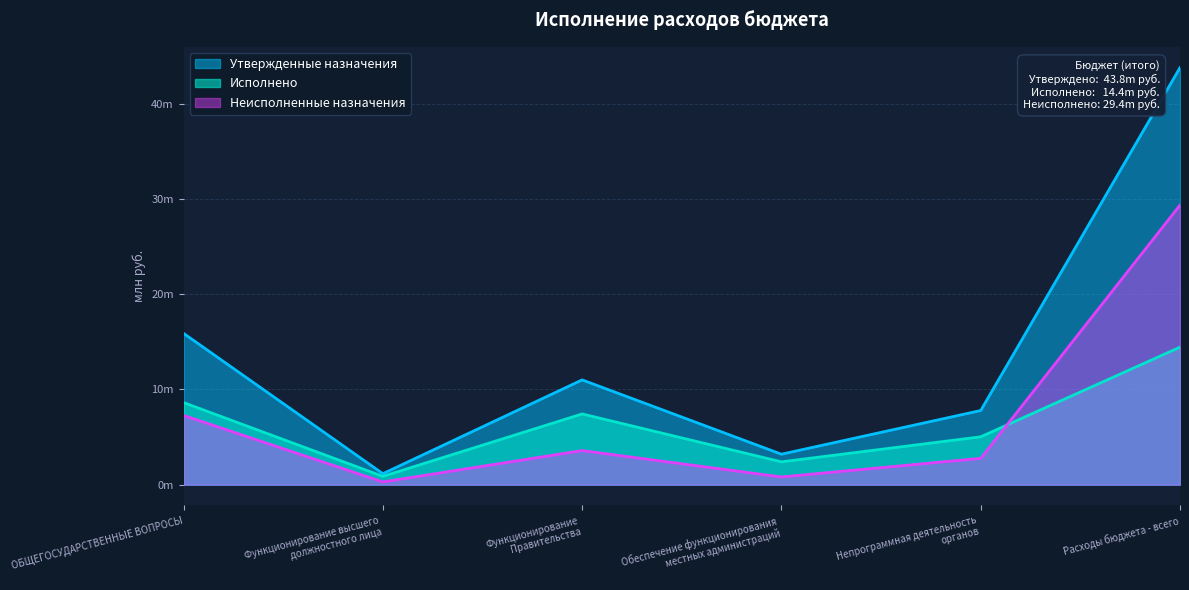

At which label does Утвержденные назначения first exceed 10?

ОБЩЕГОСУДАРСТВЕННЫЕ ВОПРОСЫ